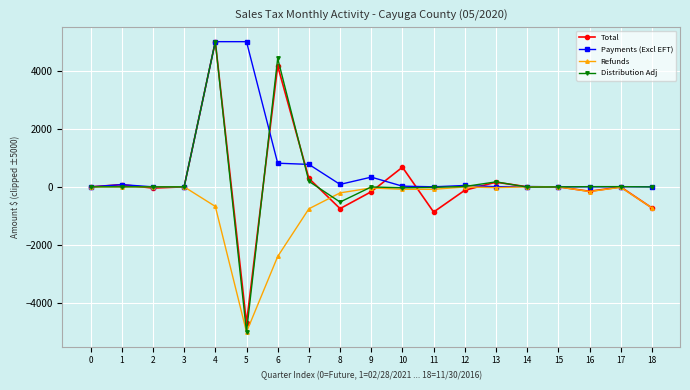

Does the chart have visible grid lines?

Yes